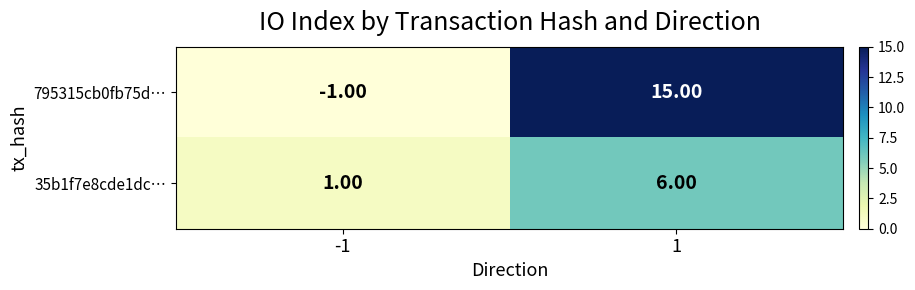

What is the difference between the 35b1f7e8cde1dc… values at 1 and -1?

5